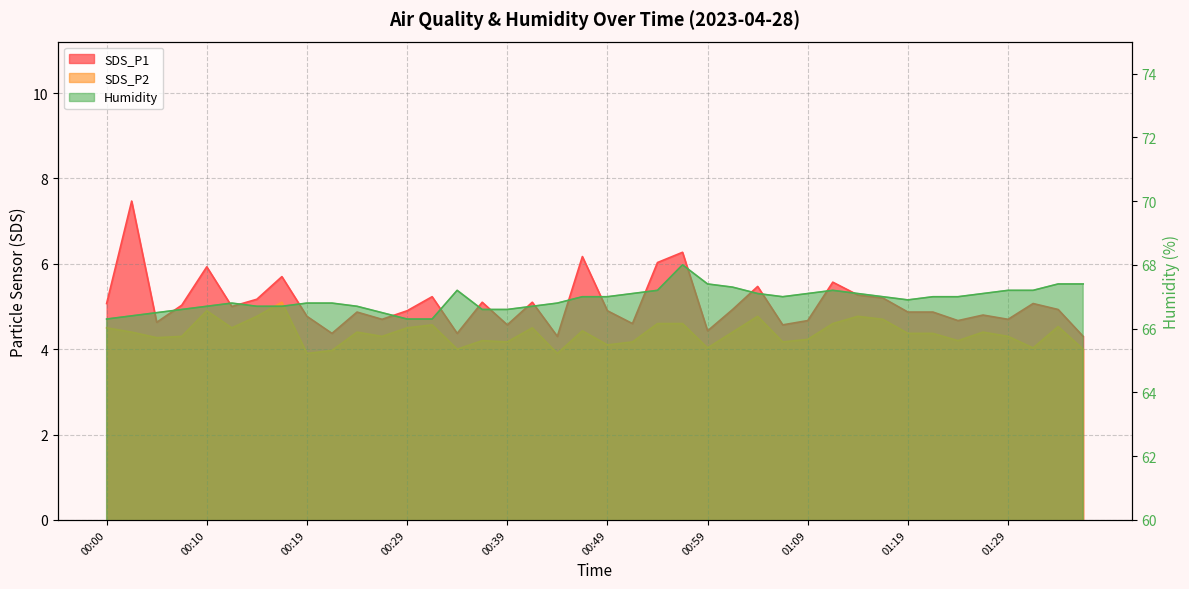

Where does the SDS_P2 series first go above 4?

00:00